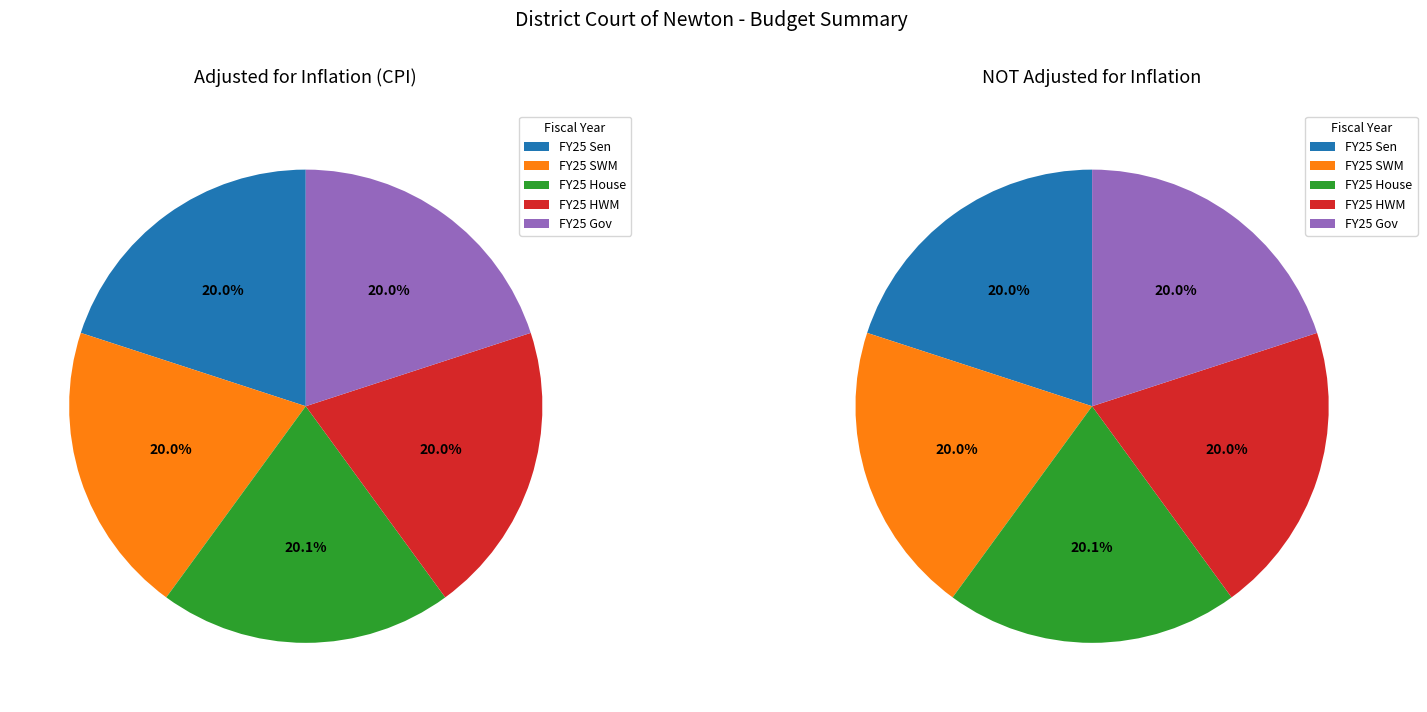

How many segments does this pie chart have?

5